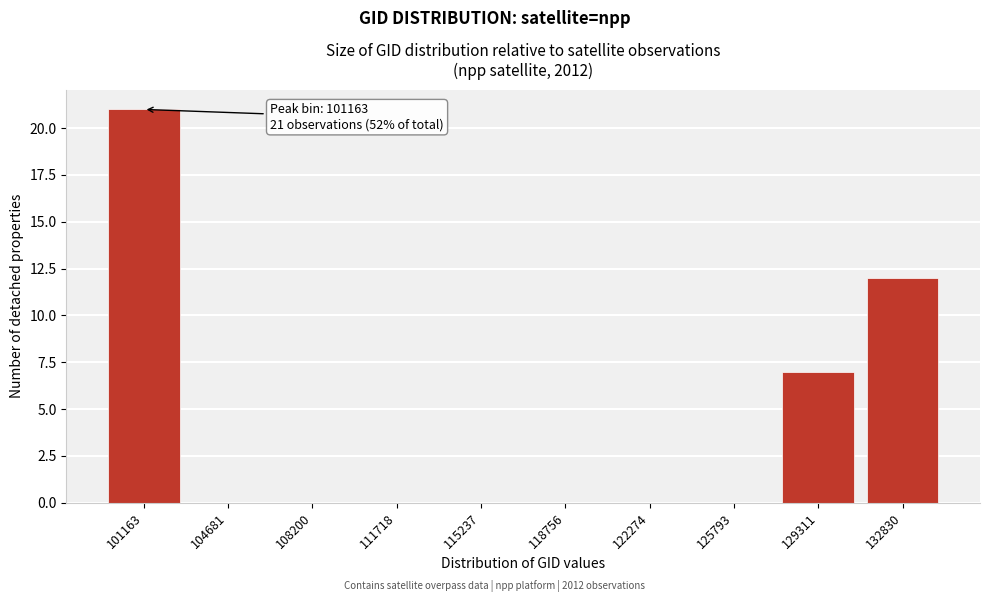

Reading right to left, list all the values displayed in this chart.

132830=12	129311=7	125793=0	122274=0	118756=0	115237=0	111718=0	108200=0	104681=0	101163=21